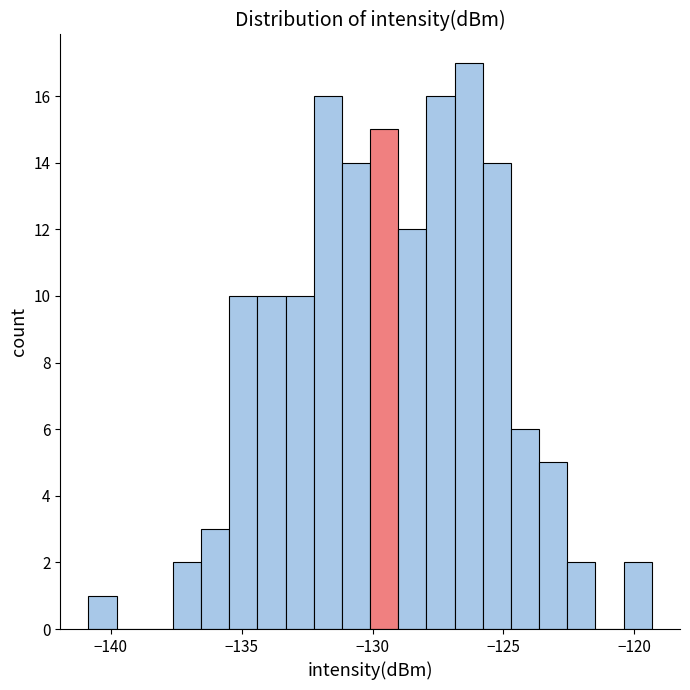

Around what value on the x-axis is the tallest bar? Give the approximate position of its centre, as read against the axis.

-126.5